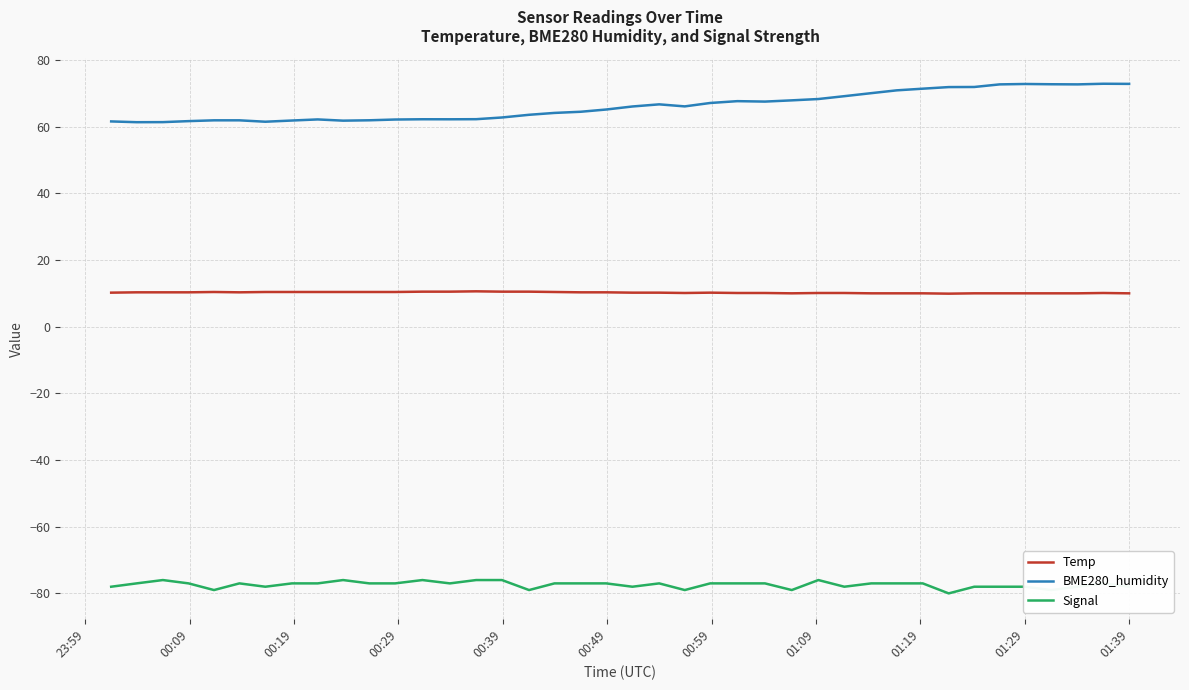

List the series in order of their overall mean, highest first.

BME280_humidity, Temp, Signal